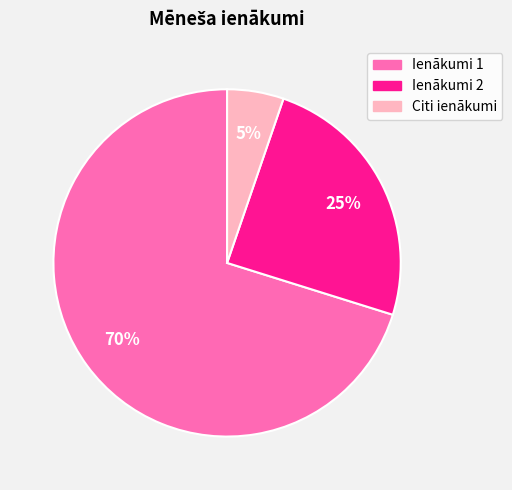

Count the number of slices in the pie.

3